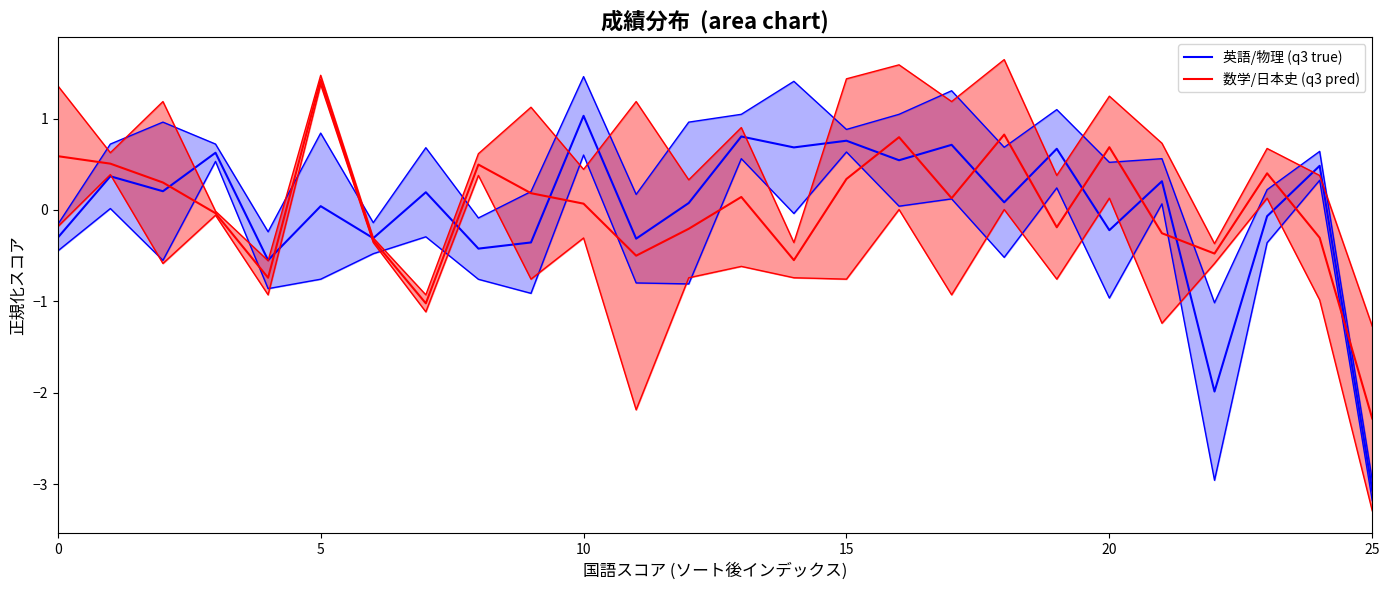

What is the maximum value shown in the chart?

1.4